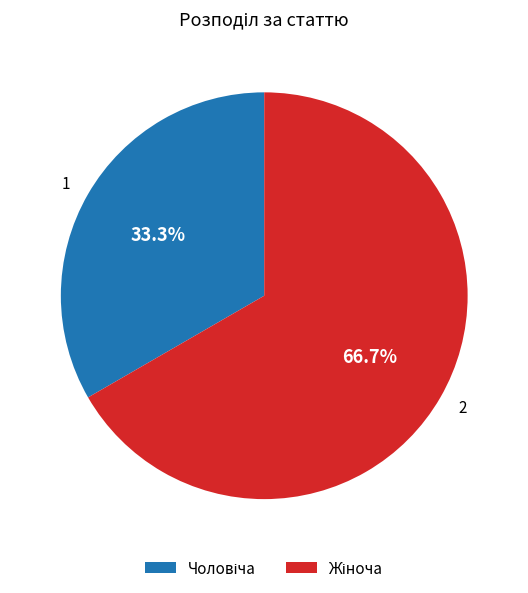

Approximately how many times larger is the value at 1 compared to 2?

0.5